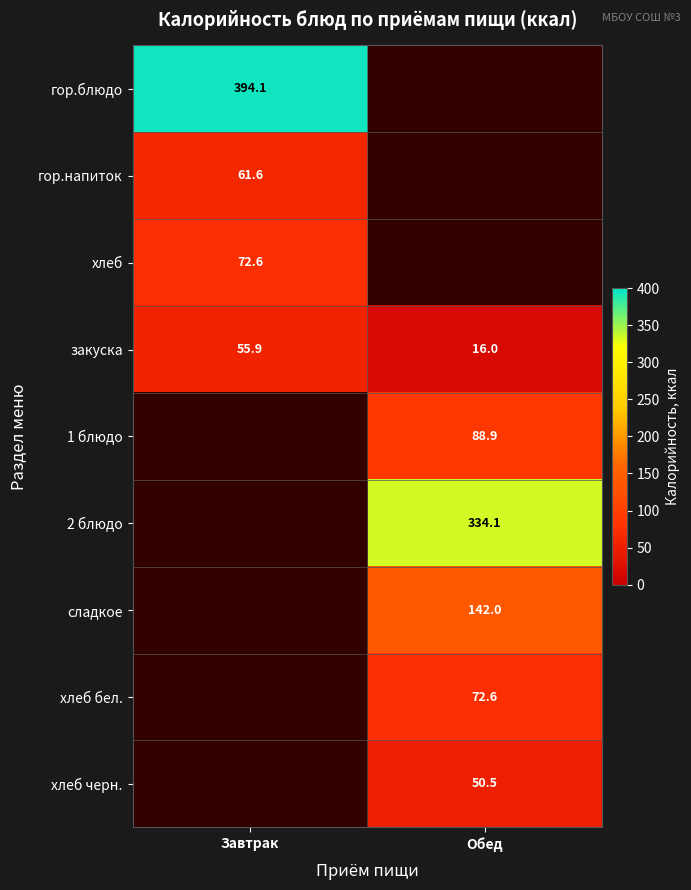

What is the difference between the maximum and minimum values in the закуска series?

39.9